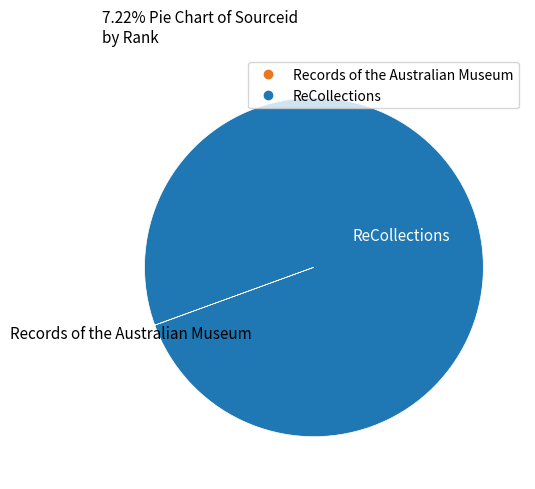

Does any single category account for the majority?

Yes